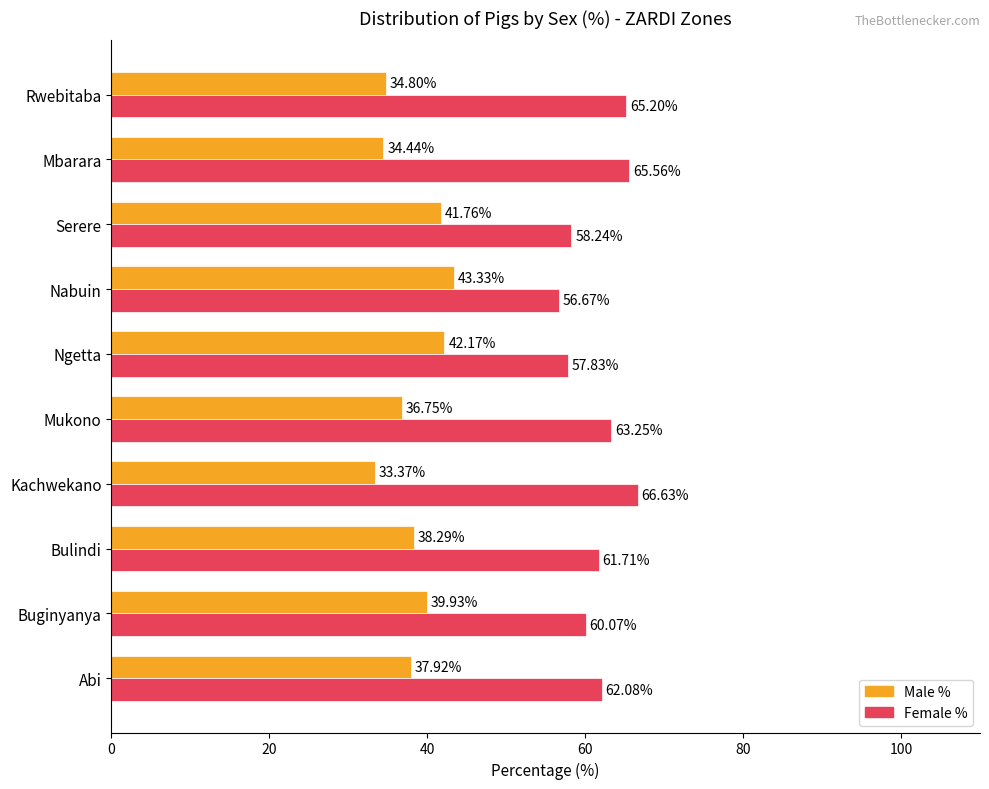

What is the spread (max minus min) of values at Abi?

24.2